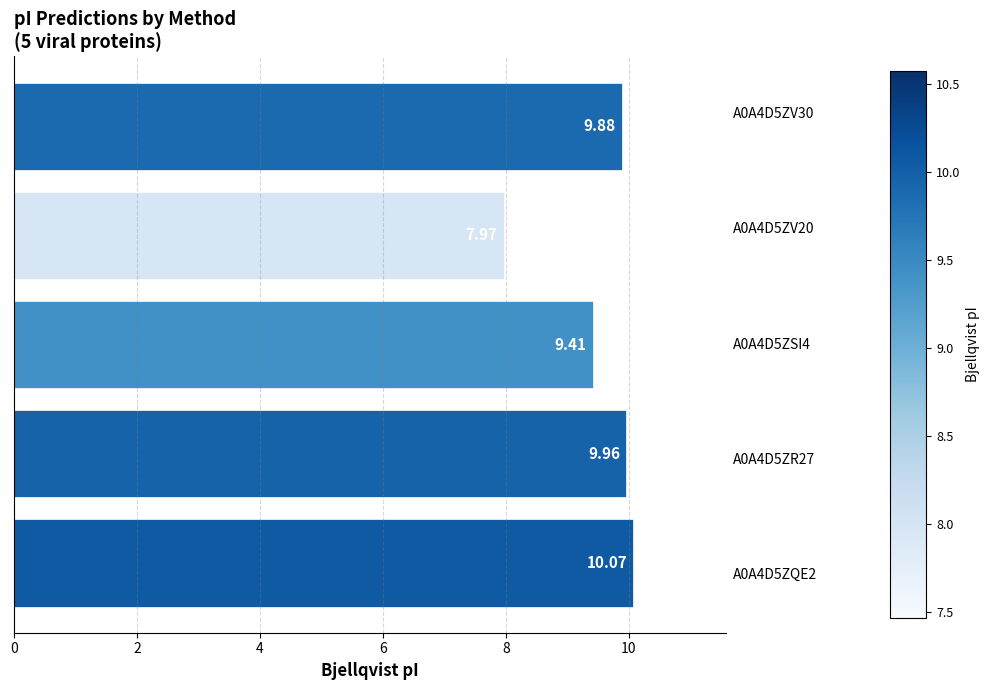

What is the sum of all values?

47.3